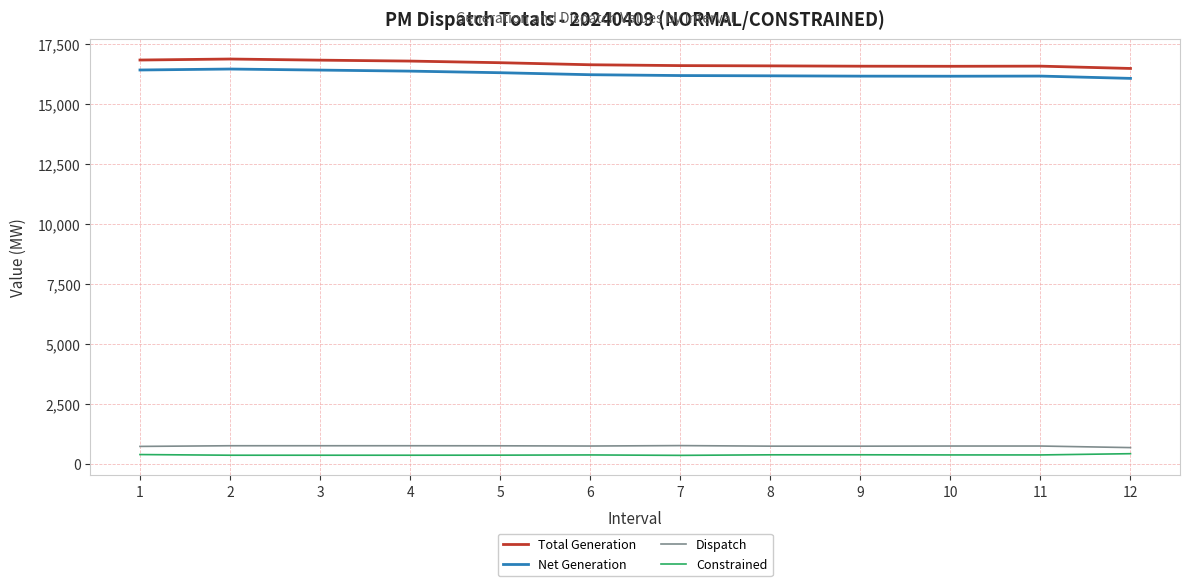

Is the value of Total Generation at 12 greater than the value of Dispatch at 10?

Yes